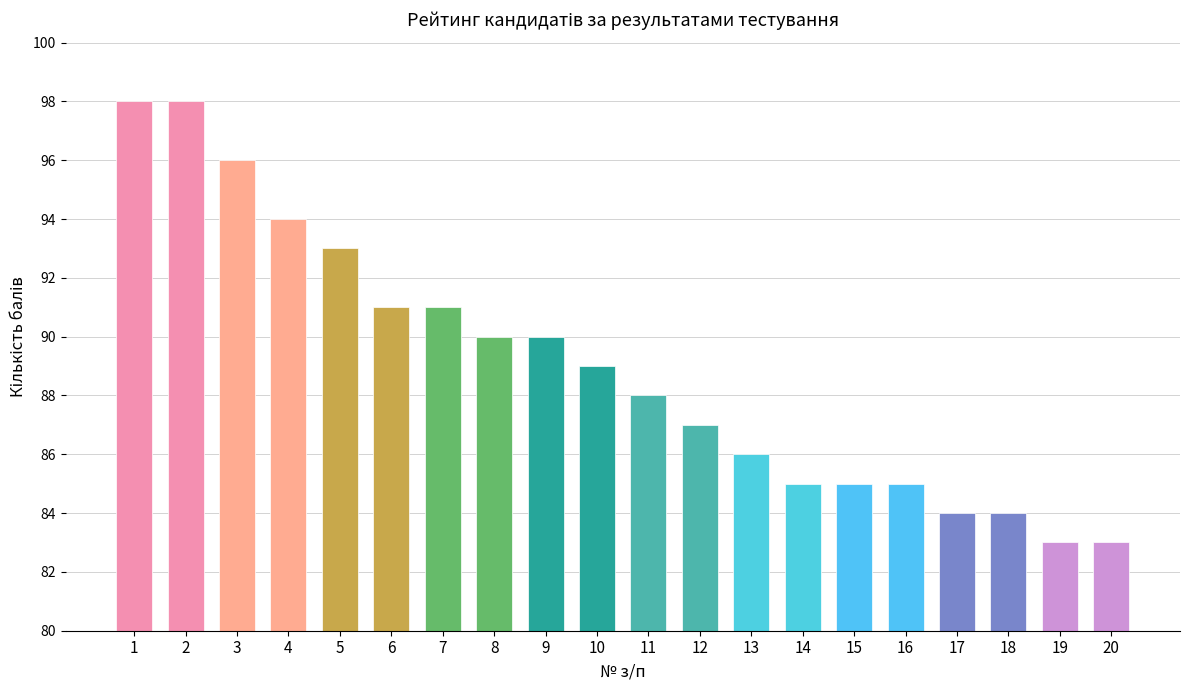

The chart shows a value of 138 at 9. True or false?

False